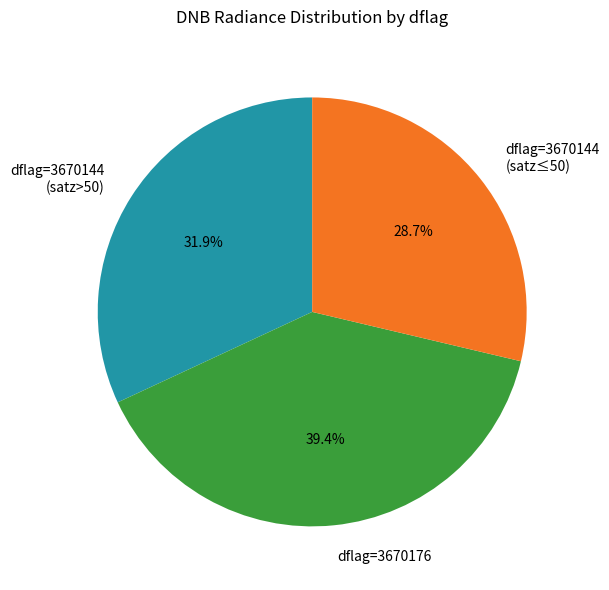

What is the smallest slice in the pie chart?

dflag=3670144 (satz≤50)